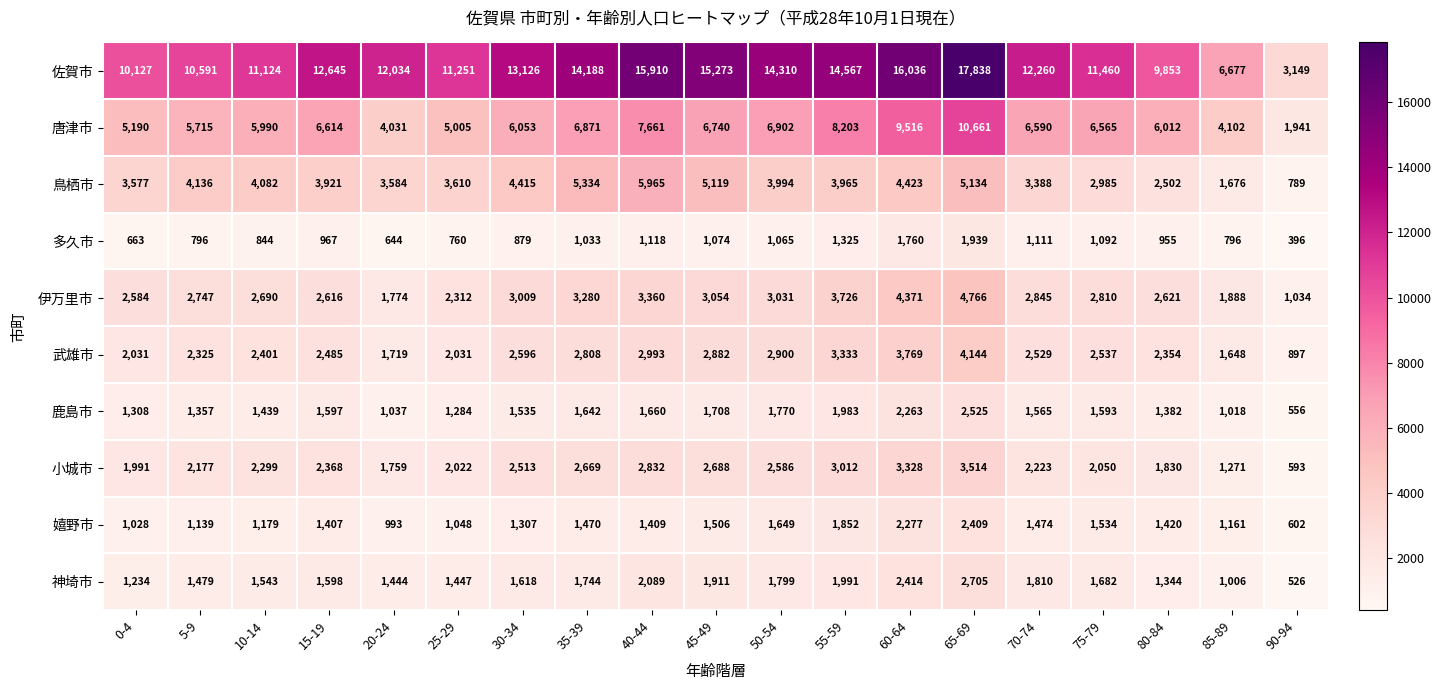

The value of 鹿島市 at 85-89 is 1018. True or false?

True